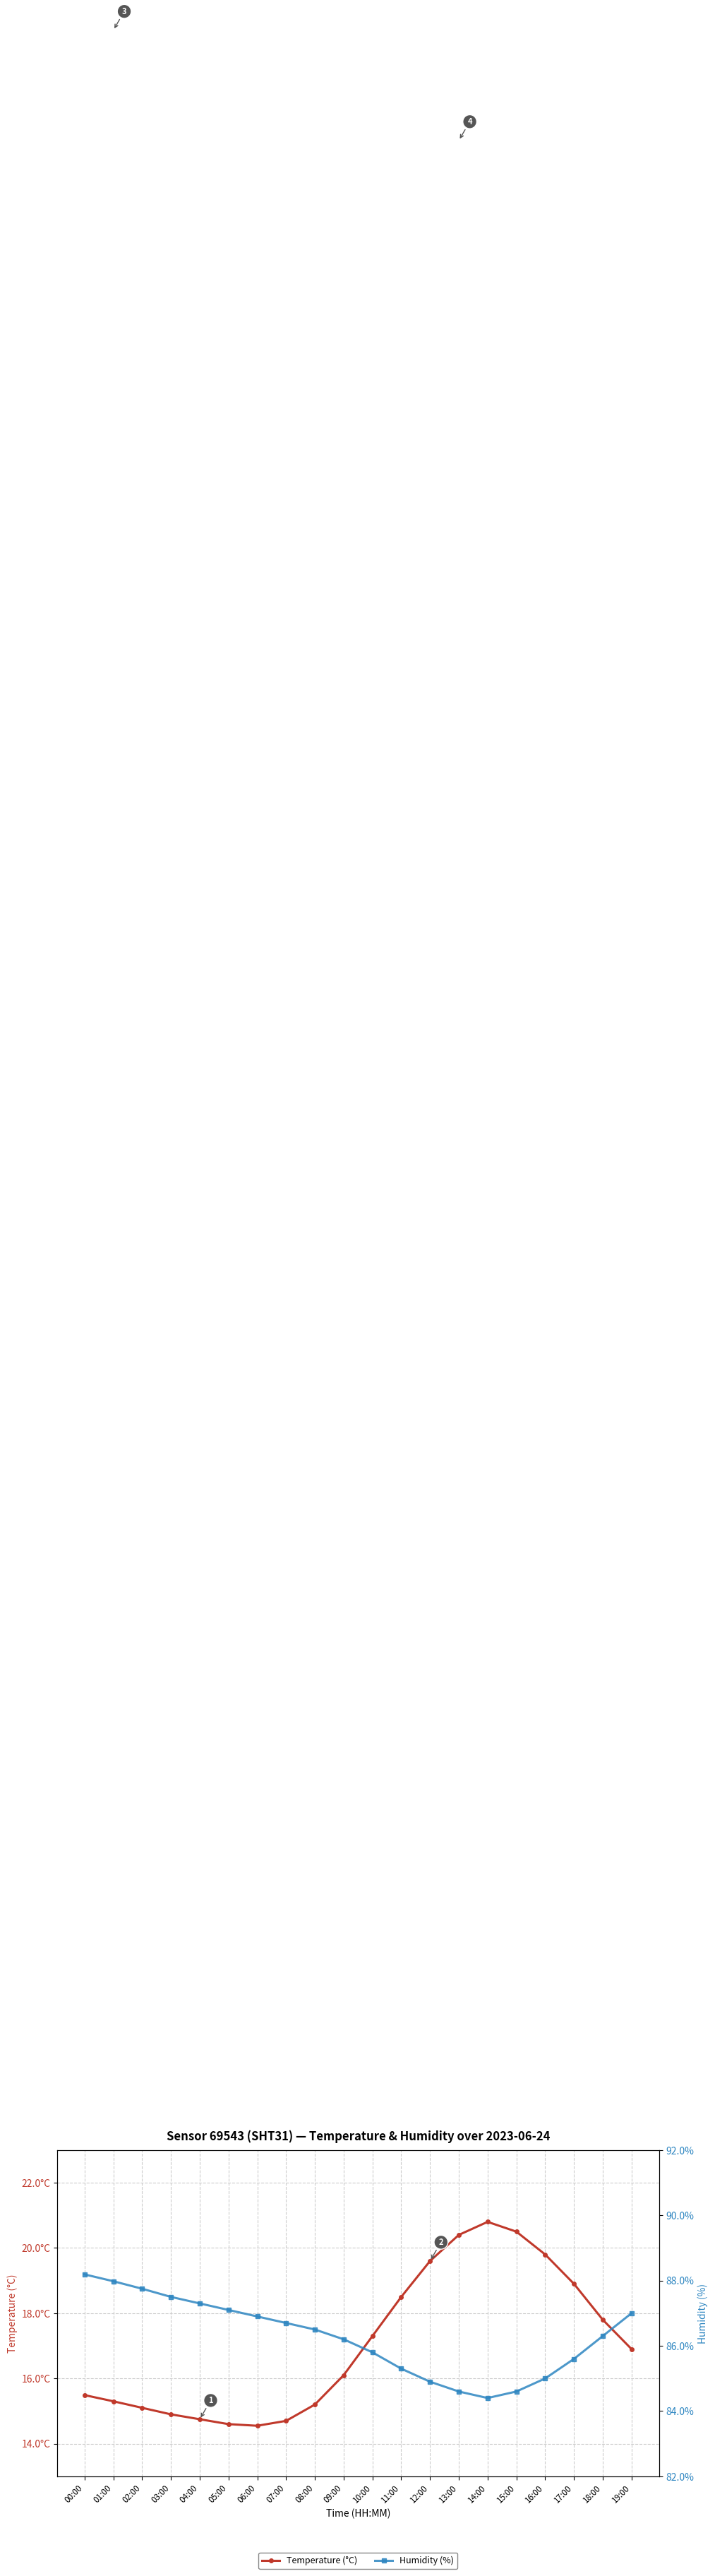

In Temperature (°C), how many points are lower than both neighbors (excluding endpoints)?

1